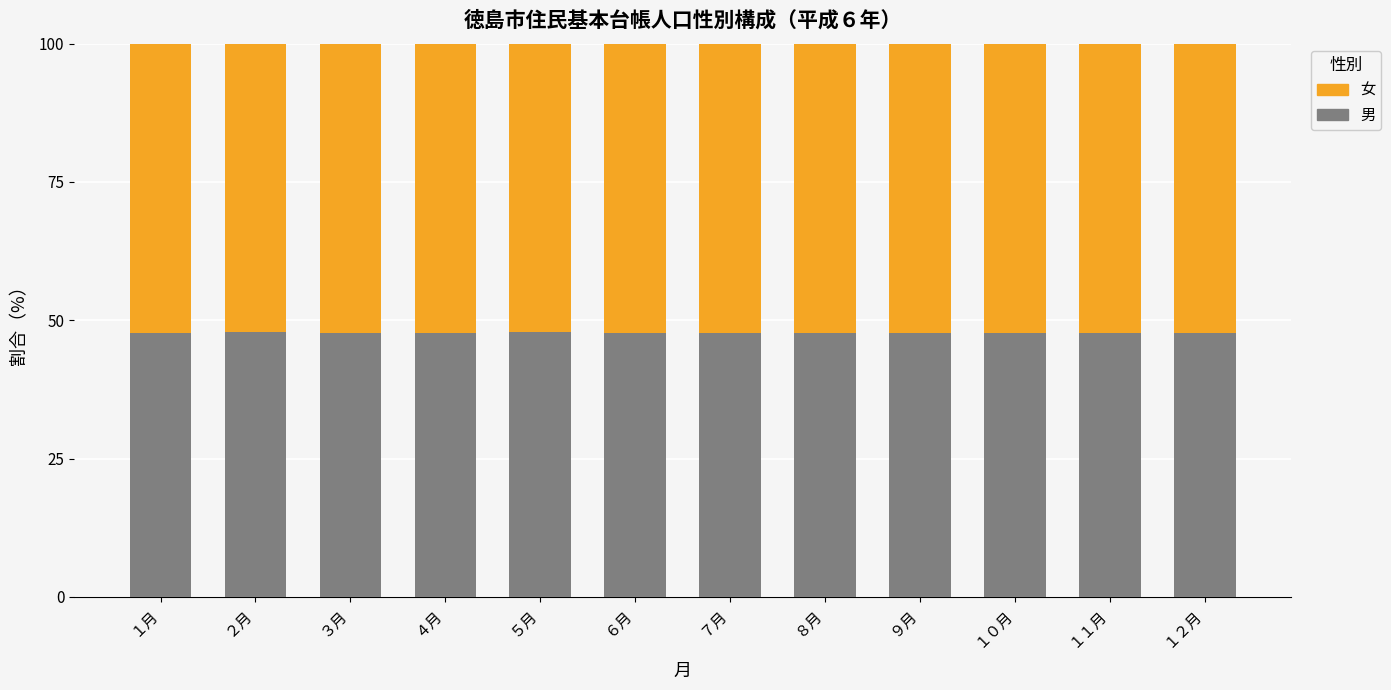

Is it true that 男 equals 67.1 at ９月?

False